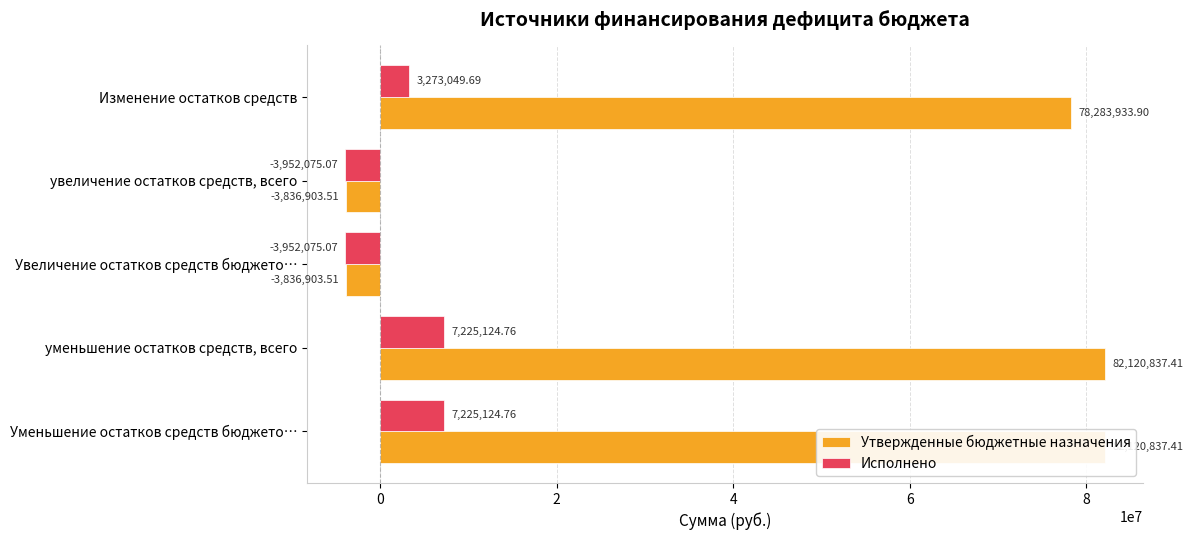

Reading left to right, what are all the values shown in this chart?

Утвержденные бюджетные назначения: 78283933.9	-3836903.5	-3836903.5	82120837.4	82120837.4
Исполнено: 3273049.7	-3952075.1	-3952075.1	7225124.8	7225124.8